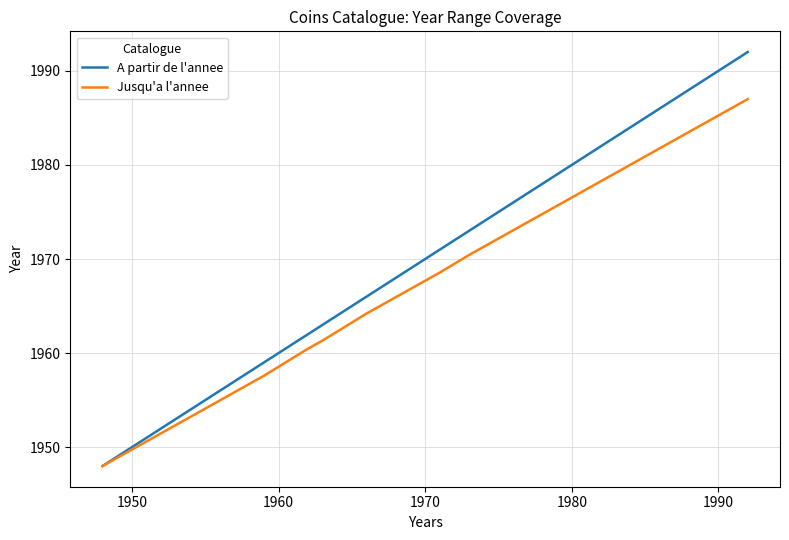

List the series in order of their overall mean, highest first.

A partir de l'annee, Jusqu'a l'annee